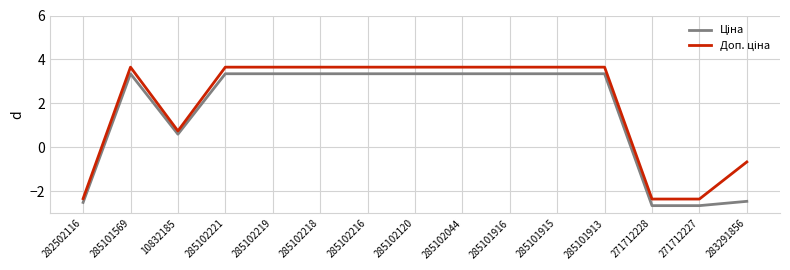

What is the difference between the highest and lowest values at 285102219?

0.3